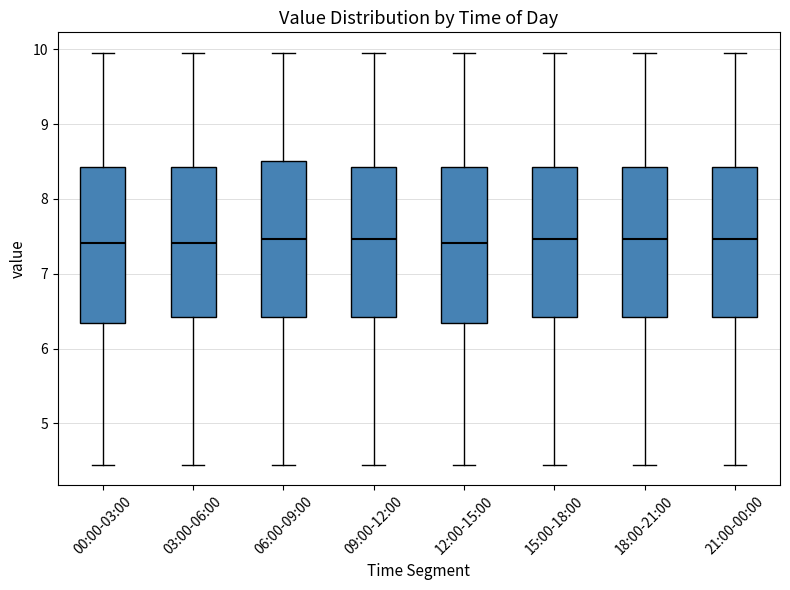

Reading left to right, transcribe this box plot: for each box, give where its median line is, the range the box spans, and where its two whiskers end, as read against the y-axis. The values are not printed on the chart, so give them approximately, as read against the axis.

00:00-03:00: median 7.4, box 6.3 to 8.4, whiskers 4.5 to 10.0
03:00-06:00: median 7.4, box 6.4 to 8.4, whiskers 4.5 to 10.0
06:00-09:00: median 7.5, box 6.4 to 8.5, whiskers 4.5 to 10.0
09:00-12:00: median 7.5, box 6.4 to 8.4, whiskers 4.5 to 10.0
12:00-15:00: median 7.4, box 6.3 to 8.4, whiskers 4.5 to 10.0
15:00-18:00: median 7.5, box 6.4 to 8.4, whiskers 4.5 to 10.0
18:00-21:00: median 7.5, box 6.4 to 8.4, whiskers 4.5 to 10.0
21:00-00:00: median 7.5, box 6.4 to 8.4, whiskers 4.5 to 10.0